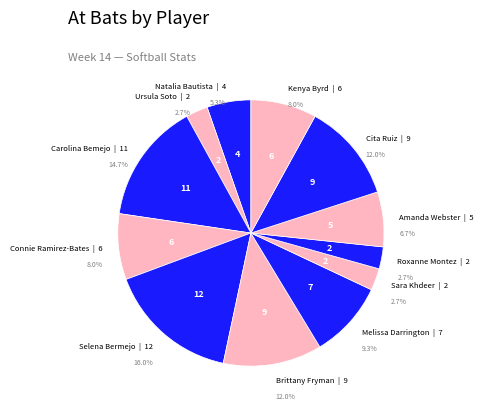

What percentage is the Selena Bermejo slice, to the nearest percent?

16%